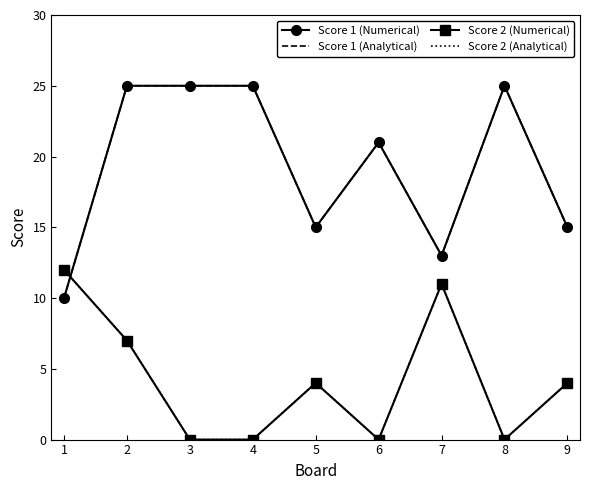

Is the value of Score 2 (Analytical) at 5 greater than the value of Score 1 (Analytical) at 7?

No